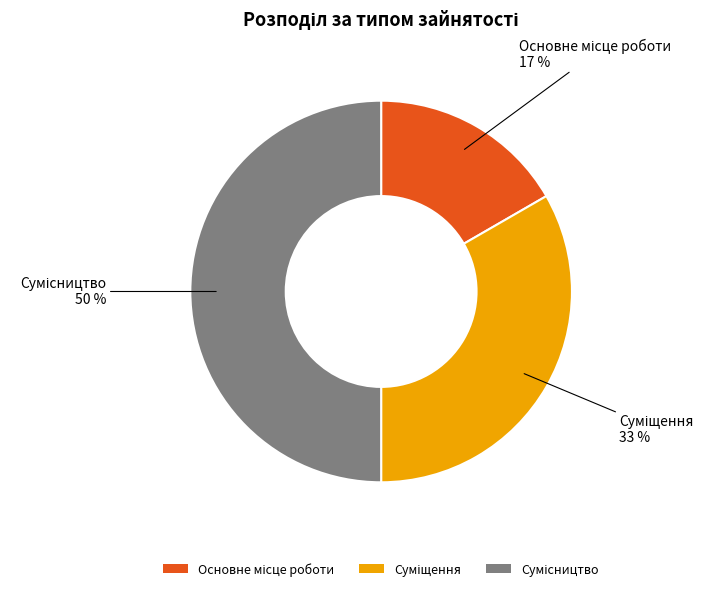

To the nearest percent, what is the difference between the largest and smallest slice percentages?

33%